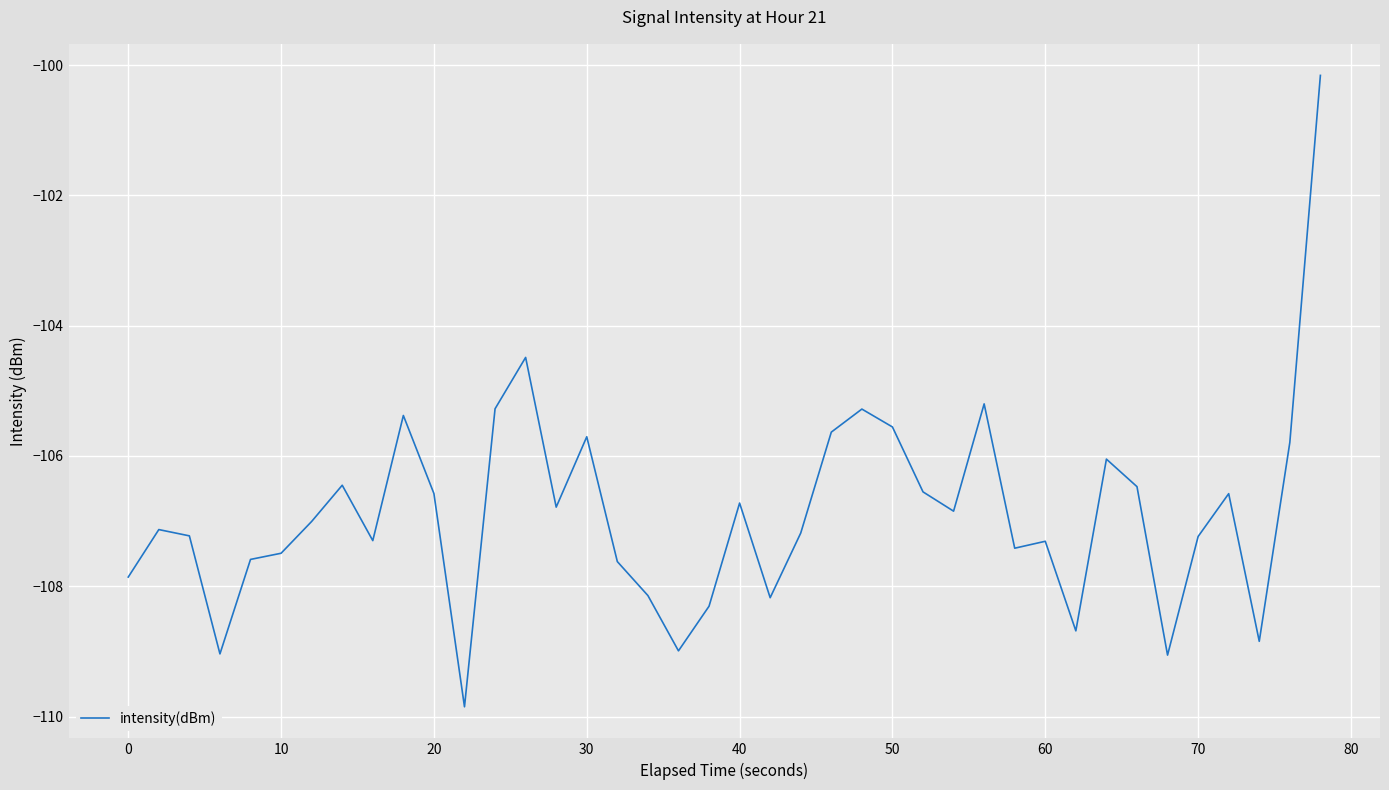

Is this an area chart (filled region under the line)?

No